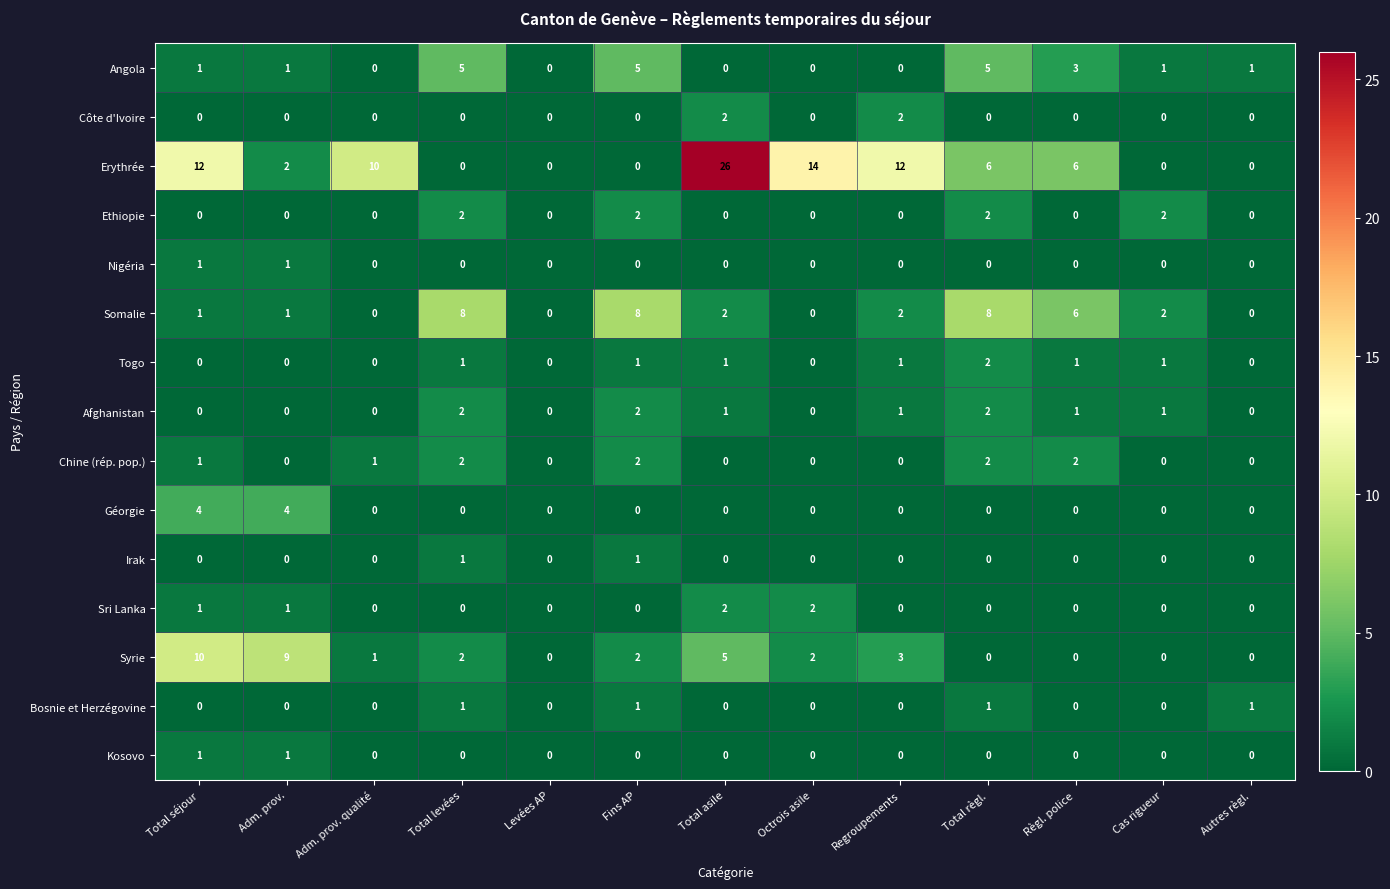

Which label corresponds to the largest value in the chart?

Total asile